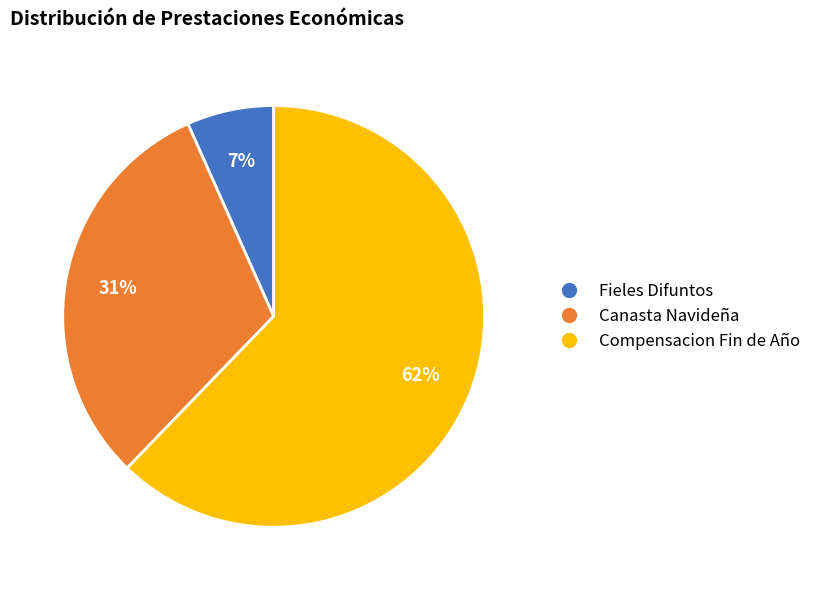

Which has a higher value, Canasta Navideña or Compensacion Fin de Año?

Compensacion Fin de Año